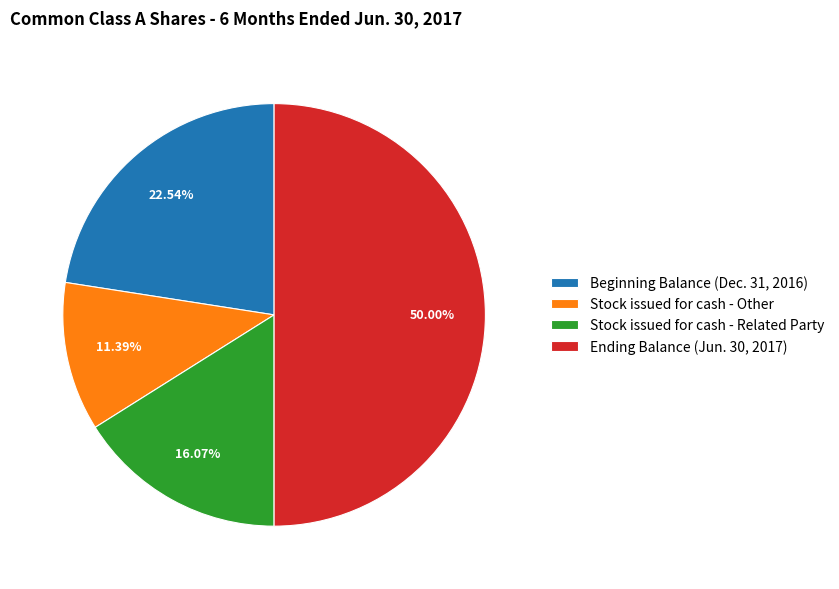

To the nearest percent, what portion does Stock issued for cash - Other represent?

11%